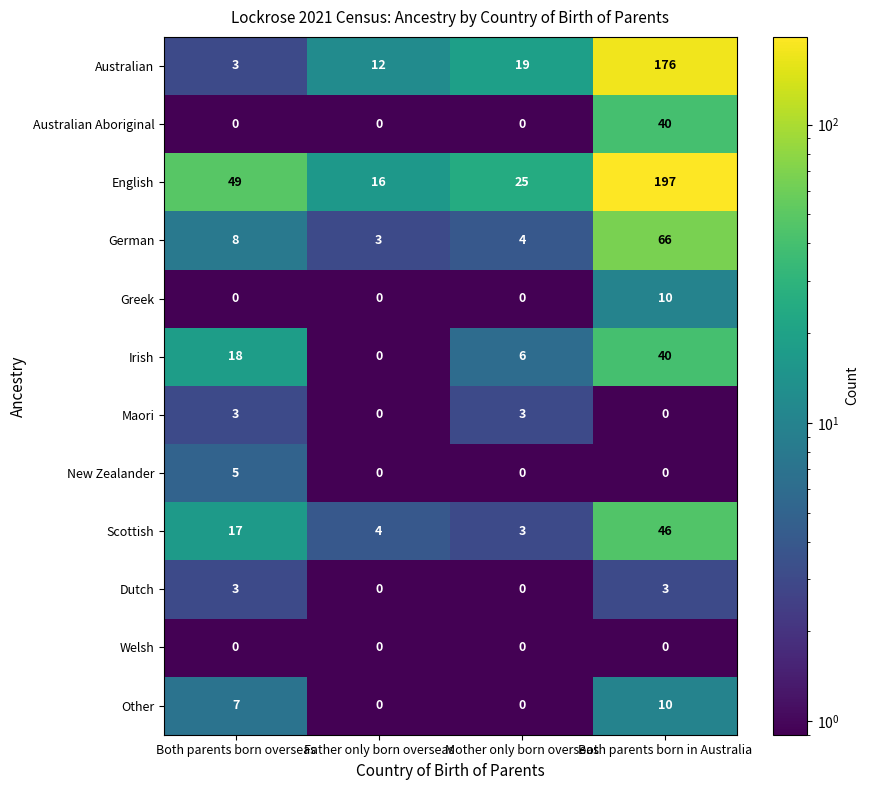

Which series has the widest spread of values?

English